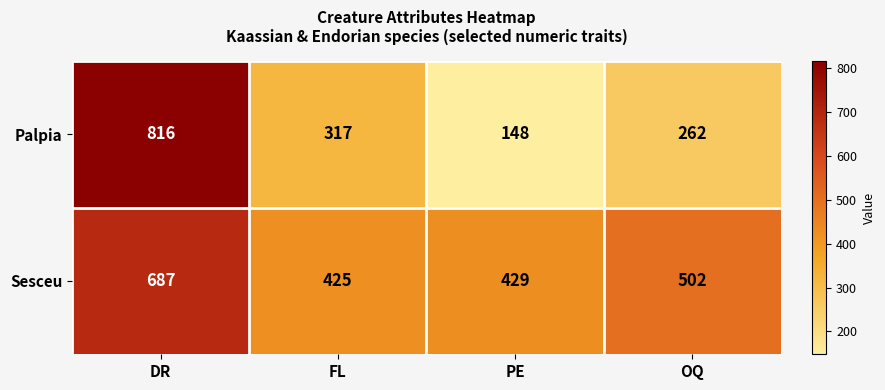

Which category has the lowest value across all series?

PE